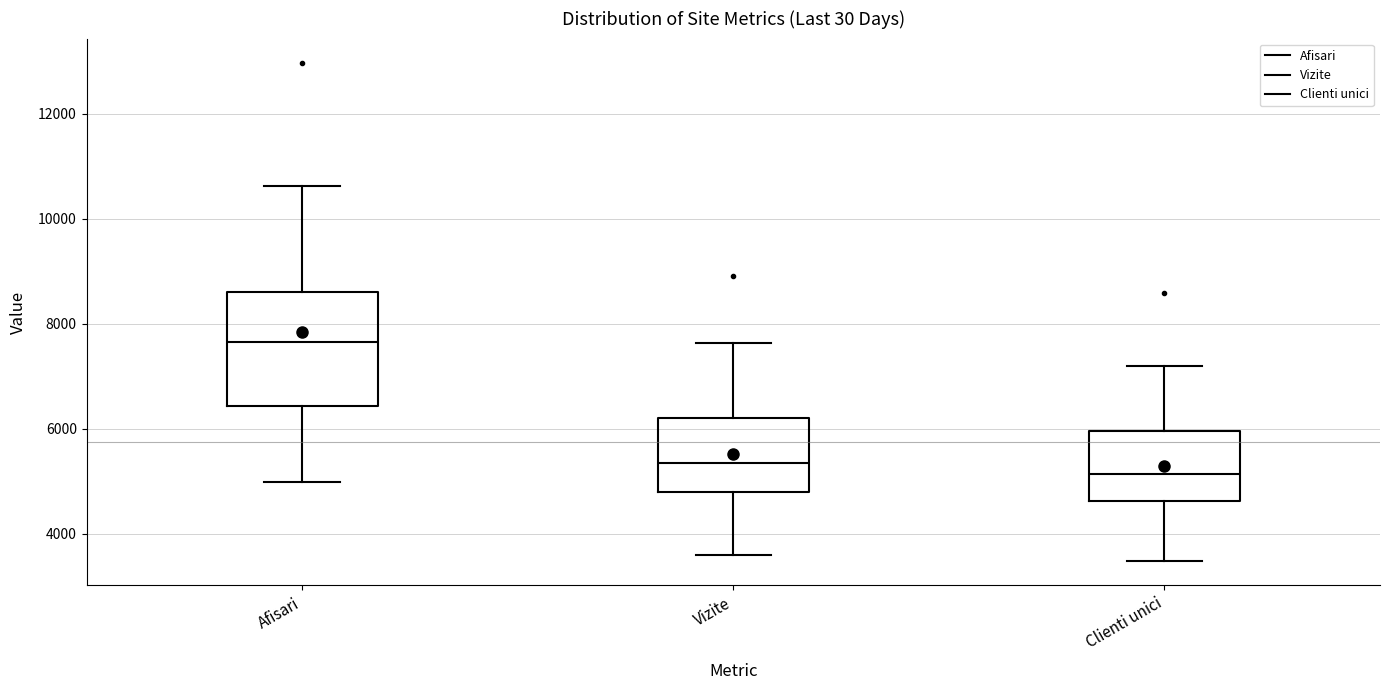

Reading left to right, transcribe this box plot: for each box, give where its median line is, the range the box spans, and where its two whiskers end, as read against the y-axis. The values are not printed on the chart, so give them approximately, as read against the axis.

Afisari: median 7600, box 6400 to 8600, whiskers 5000 to 10600
Vizite: median 5400, box 4800 to 6200, whiskers 3600 to 7600
Clienti unici: median 5200, box 4600 to 6000, whiskers 3400 to 7200